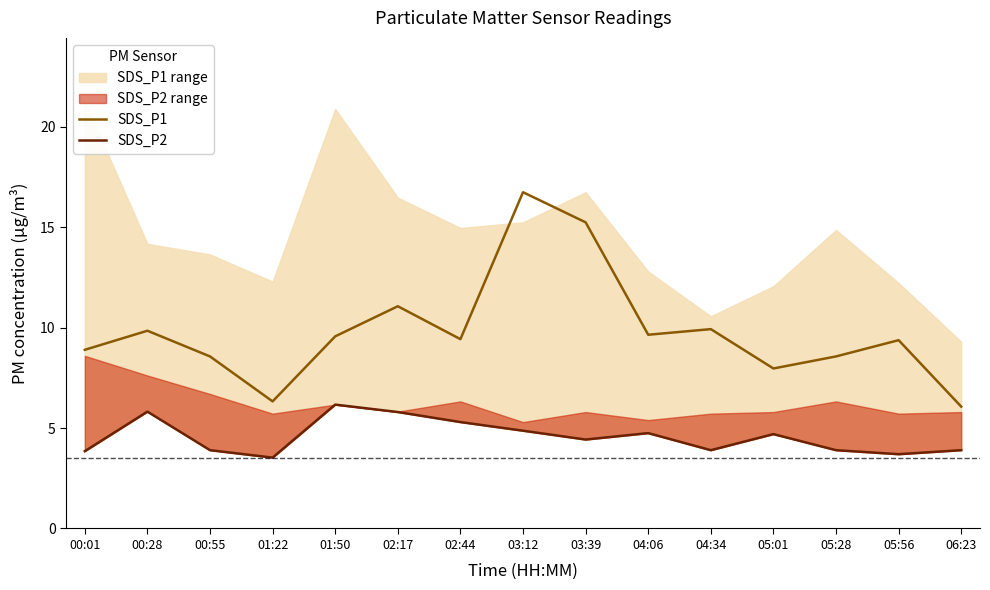

At which label does SDS_P2 reach its peak?

01:50